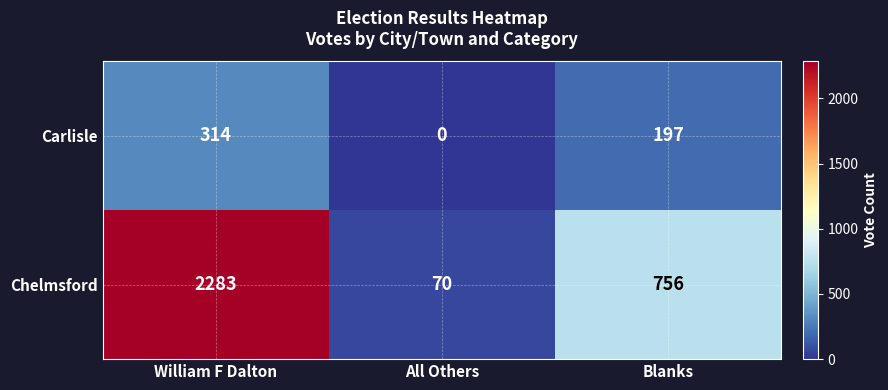

At which category is the sum across all series the highest?

William F Dalton